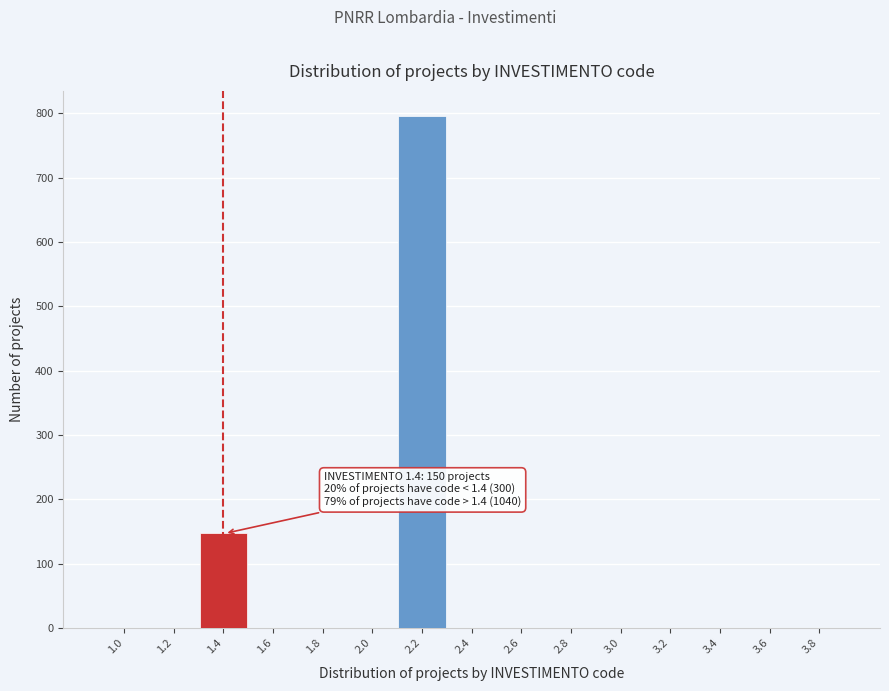

Reading left to right, list all the values displayed in this chart.

1.0=0	1.2=0	1.4=147	1.6=0	1.8=0	2.0=0	2.2=795	2.4=0	2.6=0	2.8=0	3.0=0	3.2=0	3.4=0	3.6=0	3.8=0